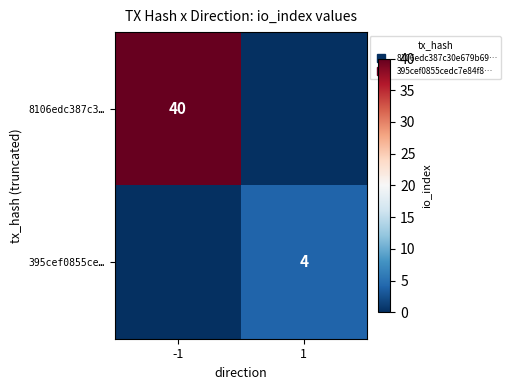

True or false: 395cef0855ce… has a value of 6 at 1.

False